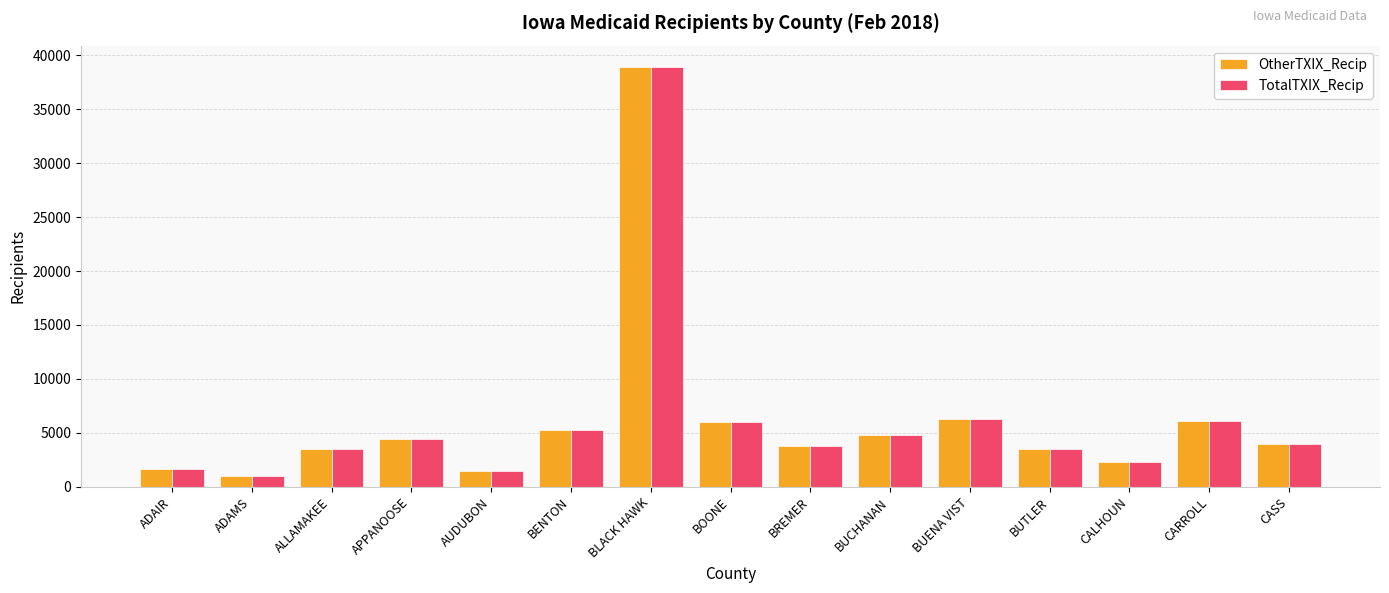

True or false: TotalTXIX_Recip has a value of 4762 at BUCHANAN.

True